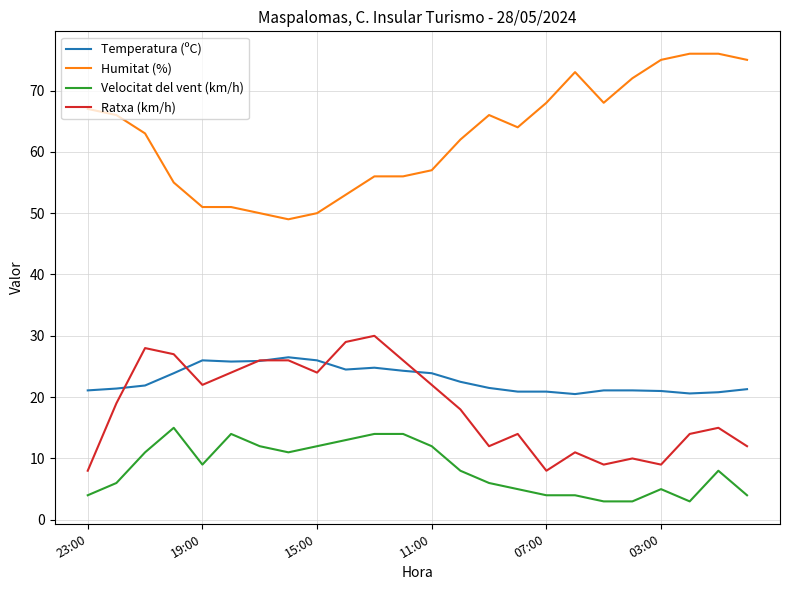

Which series has the largest total across all categories?

Humitat (%)